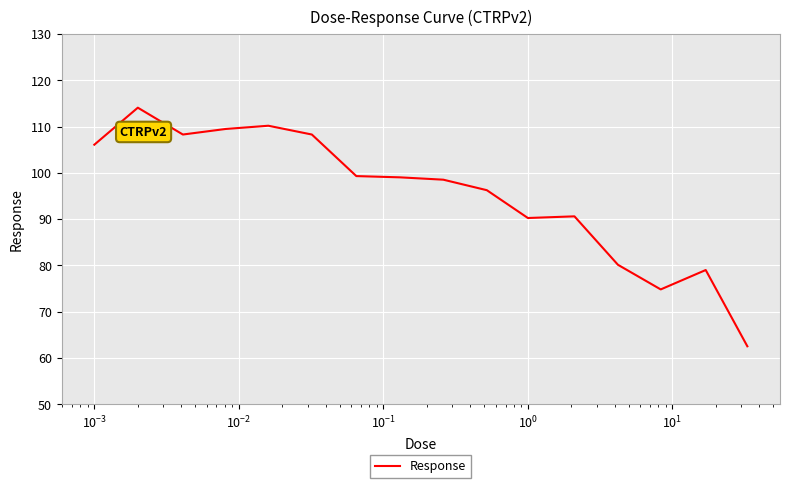

What is the maximum value shown in the chart?

114.1